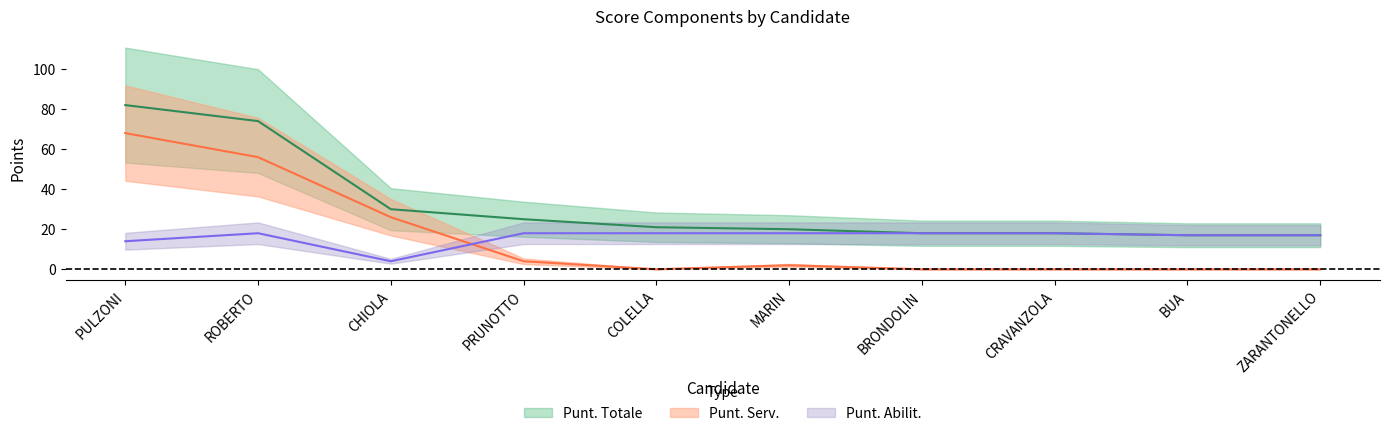

What is the value of the Punt. Totale point at the 1st from the left?

82